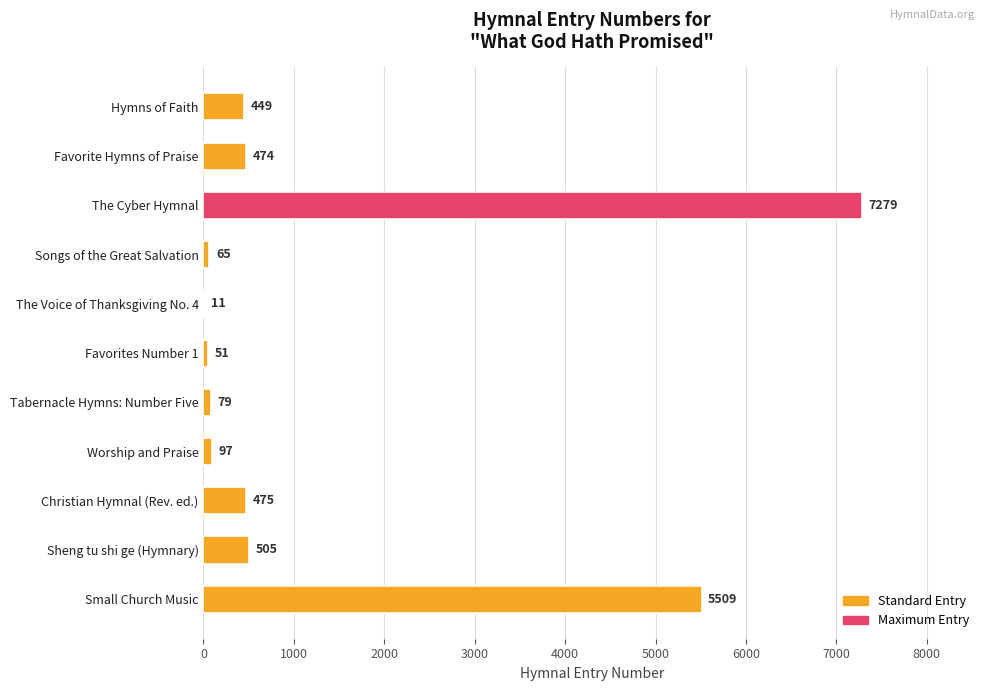

What is the sum of the values at The Cyber Hymnal and Small Church Music?

12788